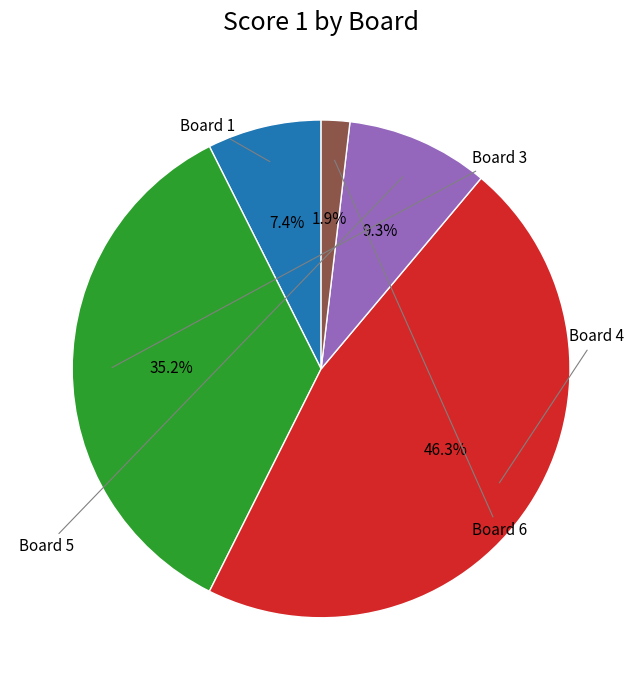

Is there any slice that represents more than half of the pie?

No